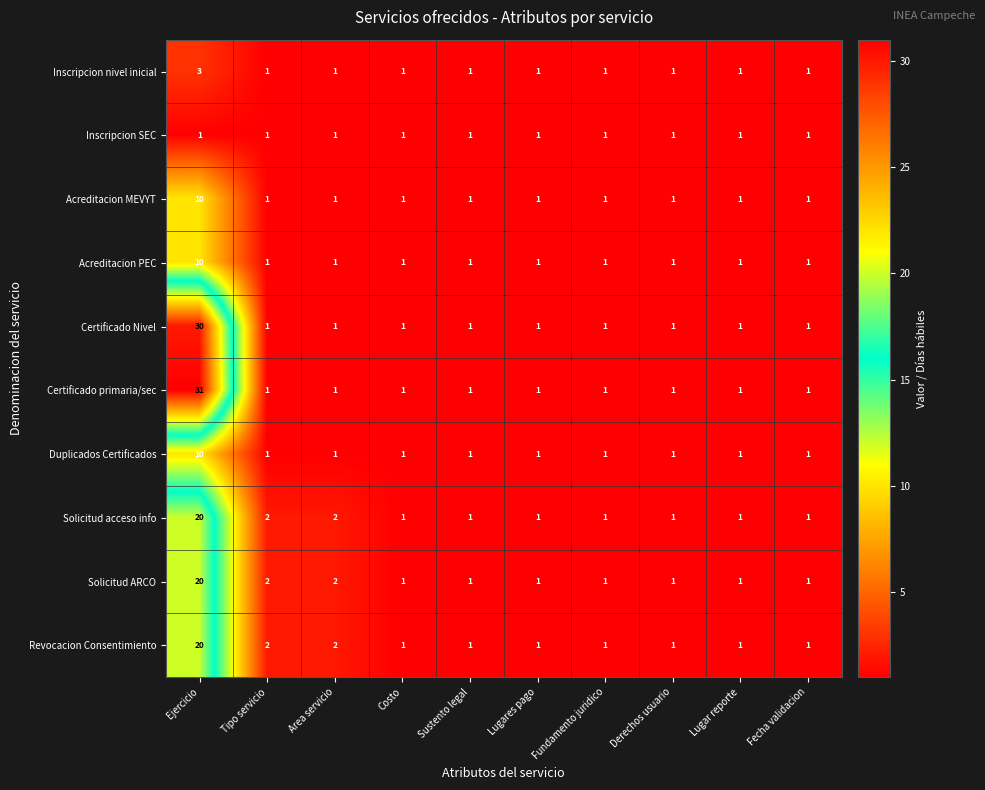

True or false: Inscripcion SEC has a value of 1 at Derechos usuario.

True